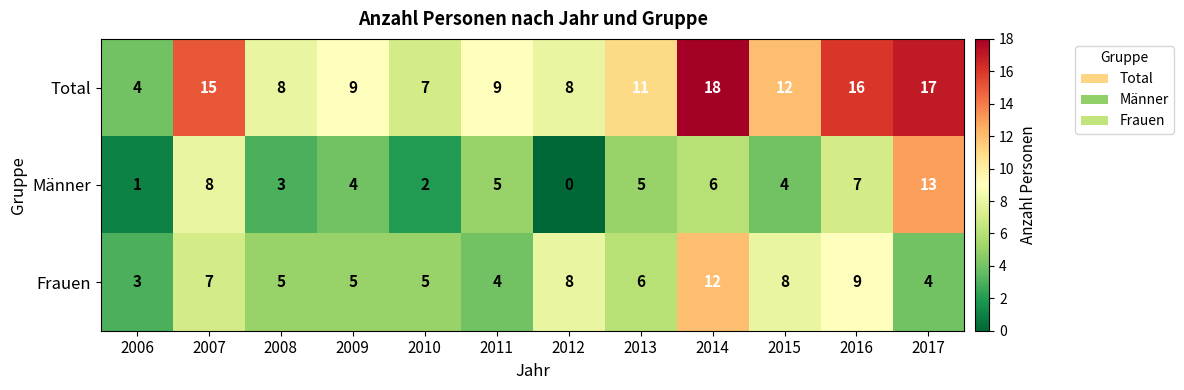

At which category is the sum across all series the highest?

2014